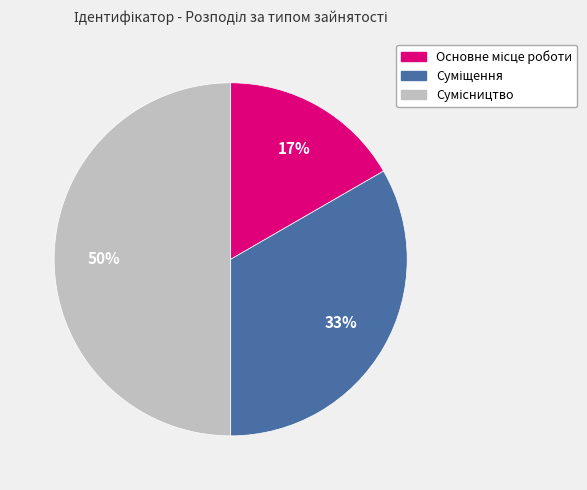

To the nearest percent, what is the difference between the largest and smallest slice percentages?

33%